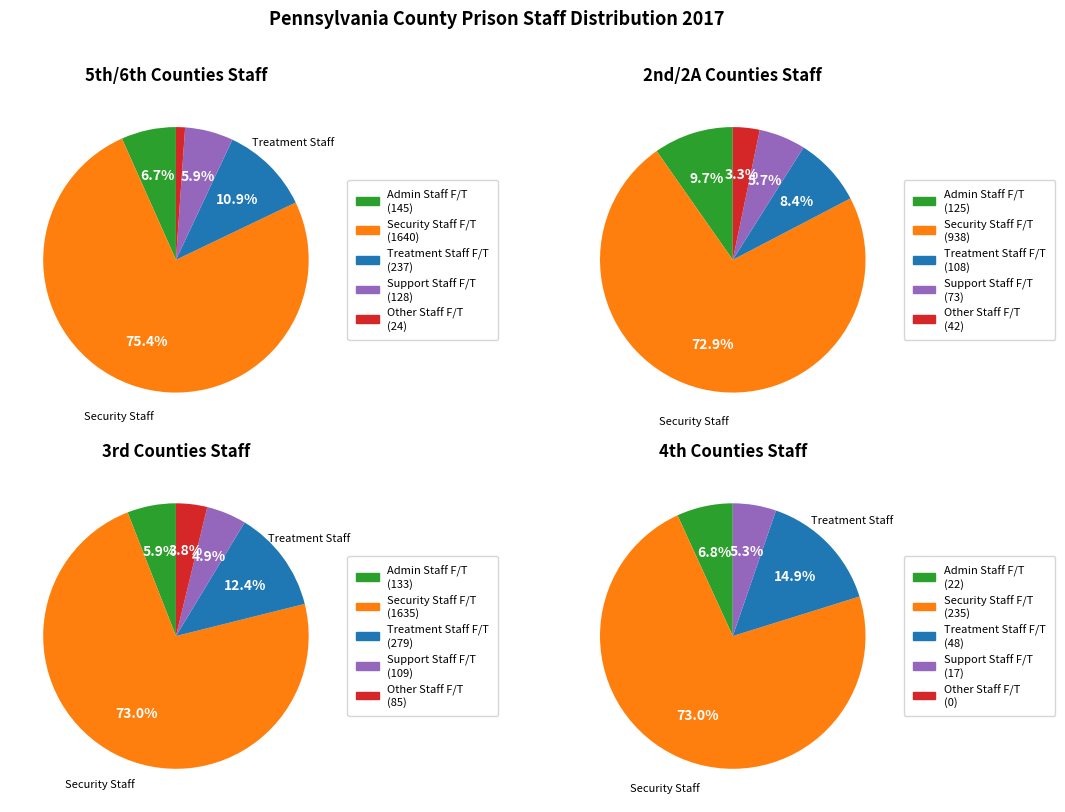

To the nearest percent, what percentage of the pie is 33?

3%